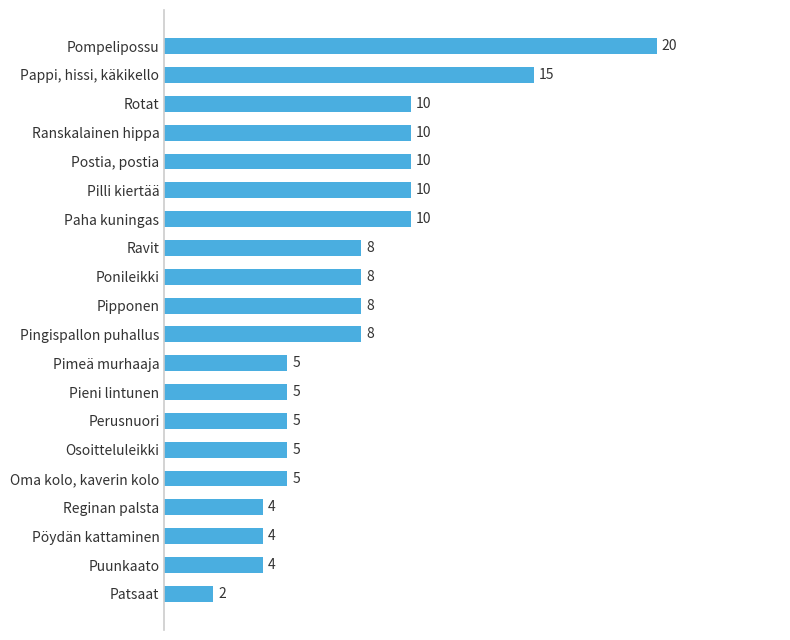

What is the difference between the maximum and minimum values?

18